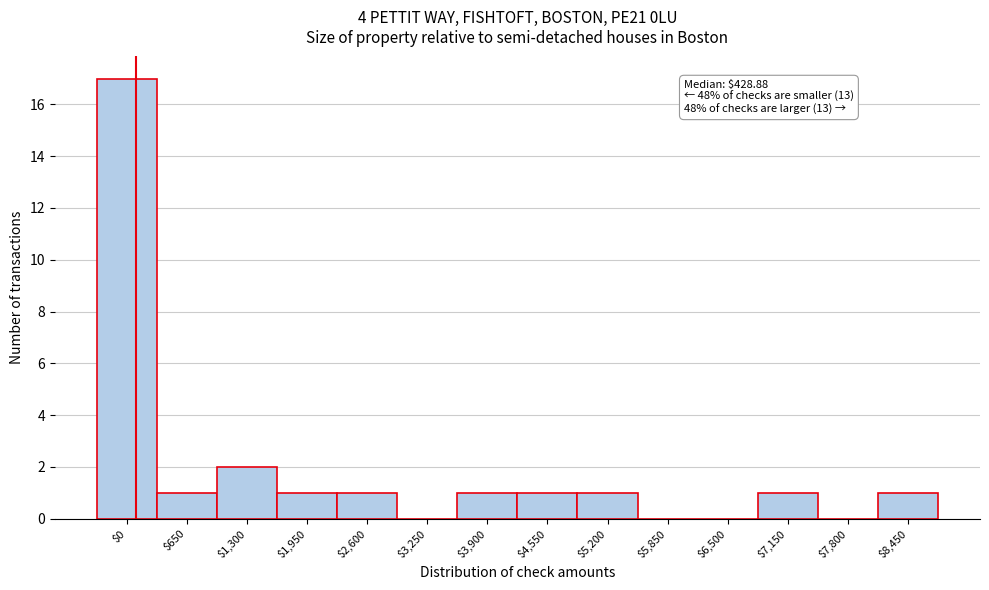

True or false: the data shows 1 at $7,150.

True